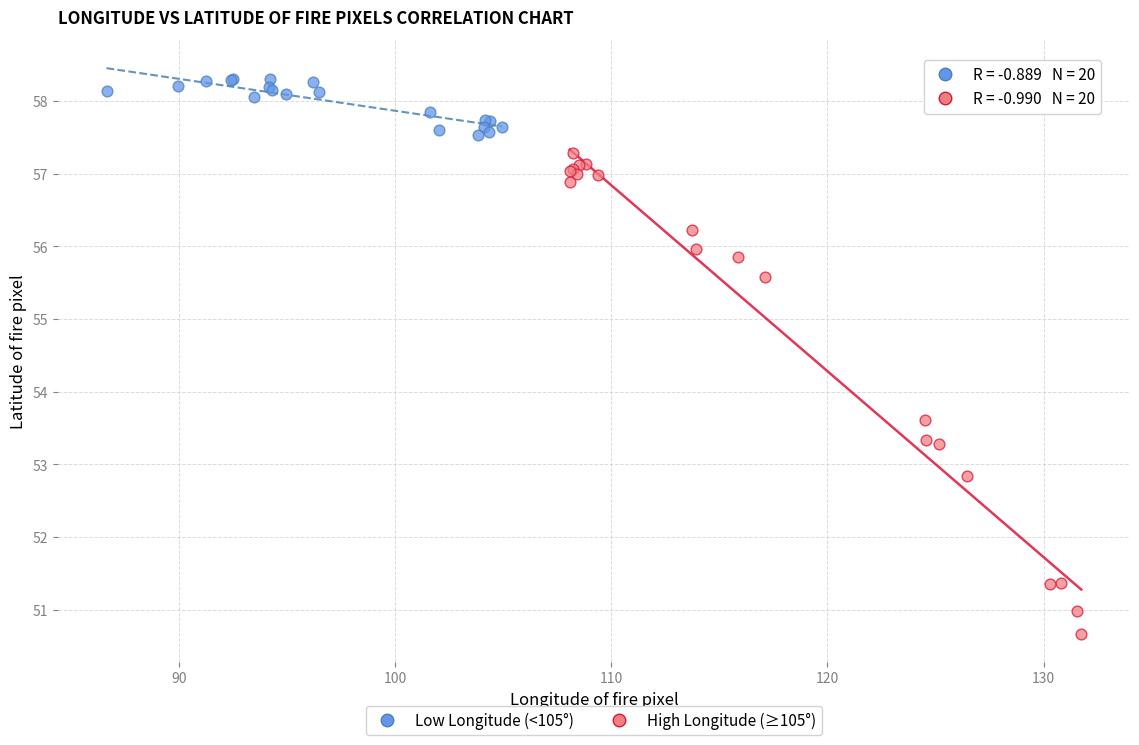

Which series has the largest Y range (max minus min)?

High Longitude (≥105°)